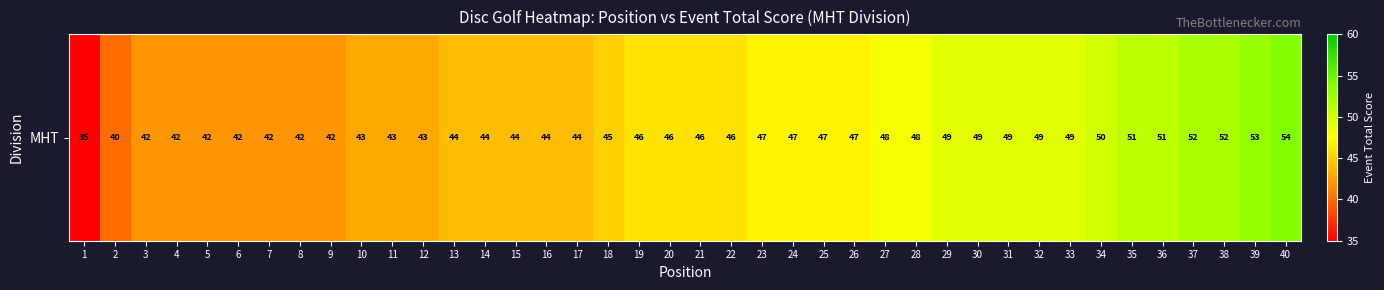

What is the approximate value at 31, to the nearest 5?

50